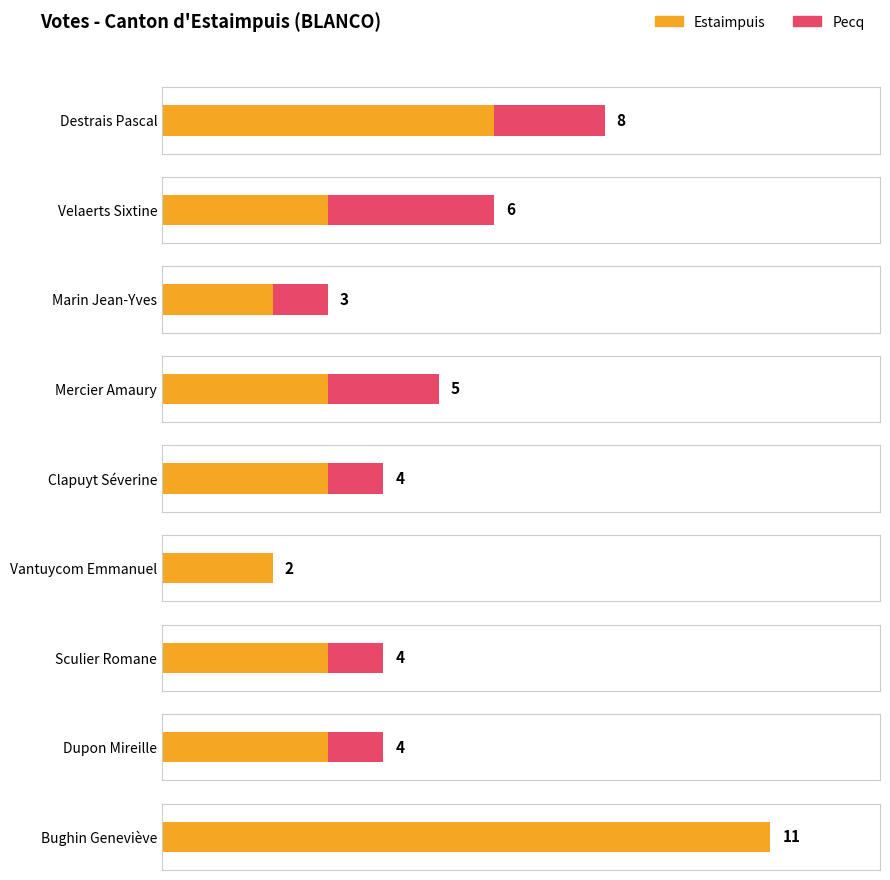

What is the sum of all Pecq values?

11